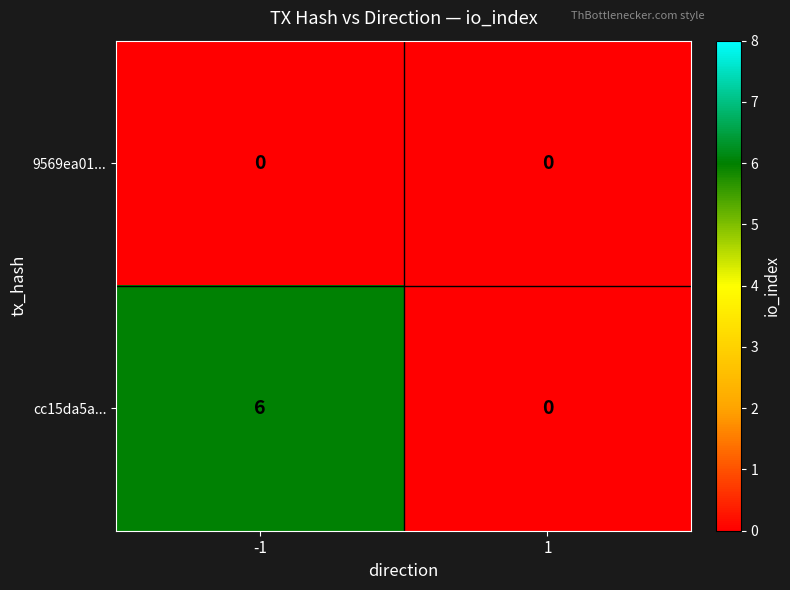

List the series in order of their overall mean, highest first.

cc15da5a..., 9569ea01...